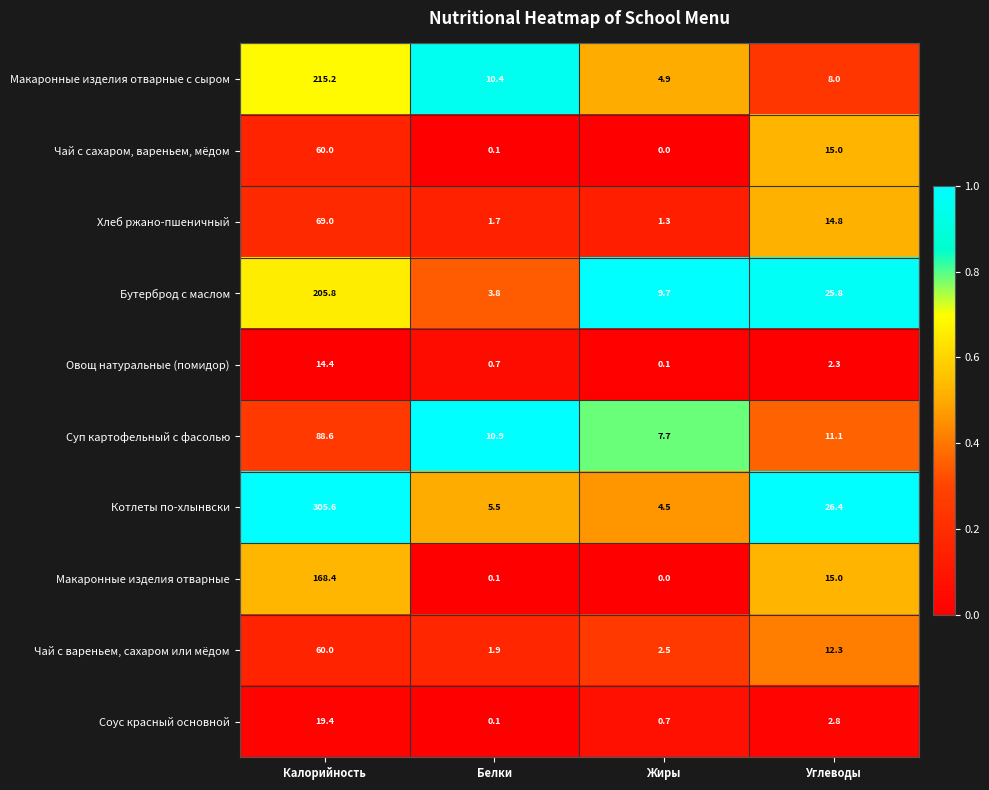

Which series has the largest total across all categories?

Котлеты по-хлынвски